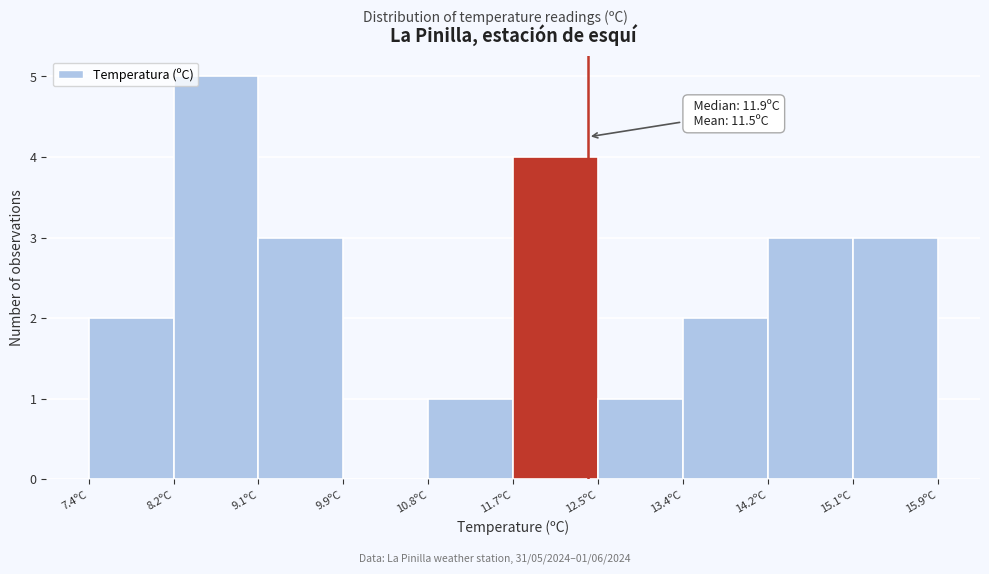

Which range on the x-axis has the tallest bar?

8.25 to 9.10